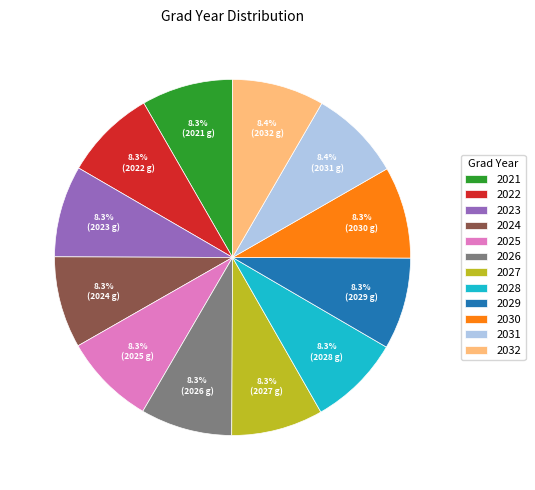

To the nearest percent, what is the combined percentage of 2026 and 2022?

17%